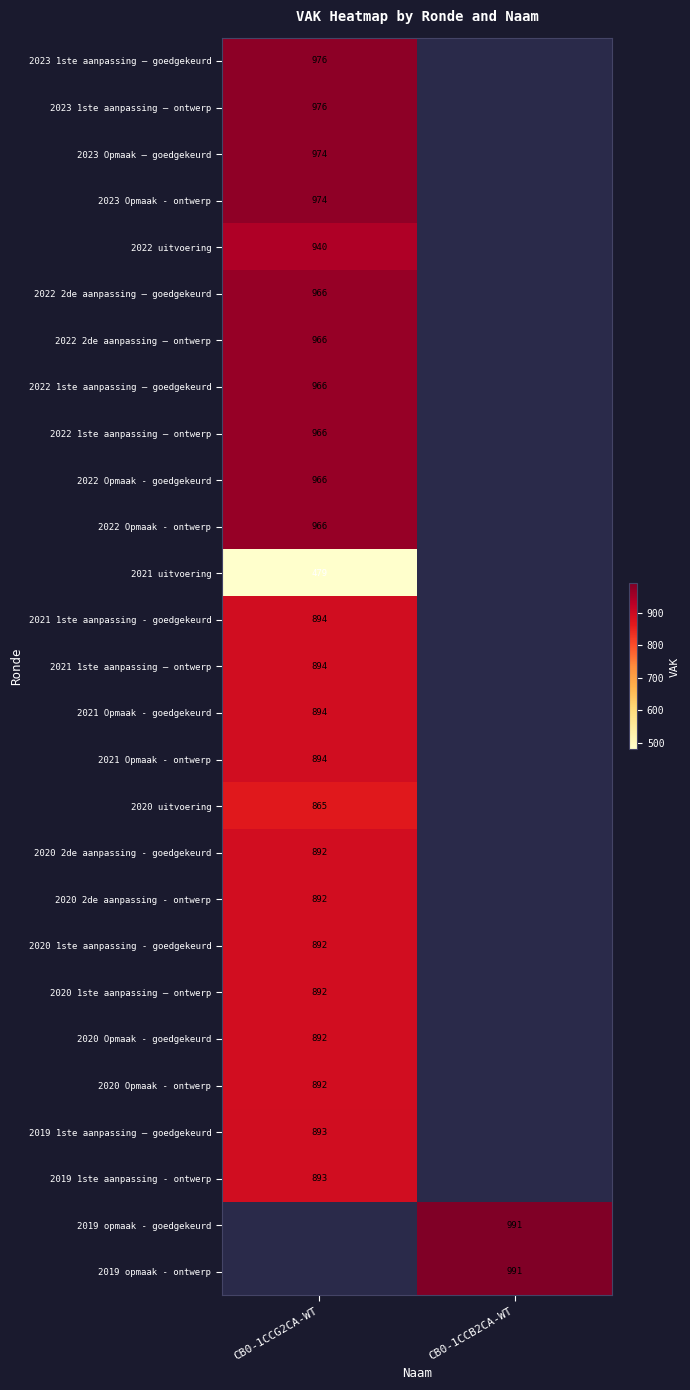

The value of 2023 Opmaak - ontwerp at CB0-1CCG2CA-WT is 1298. True or false?

False